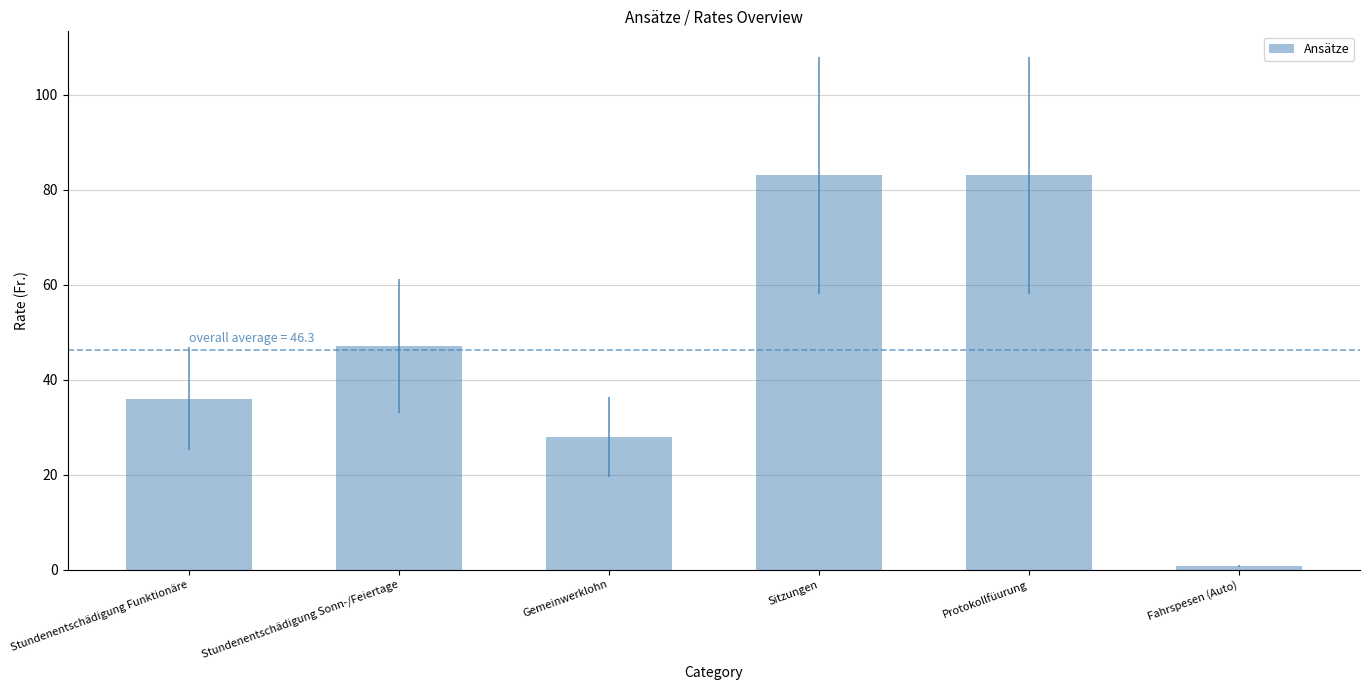

How many values are below 47?

3